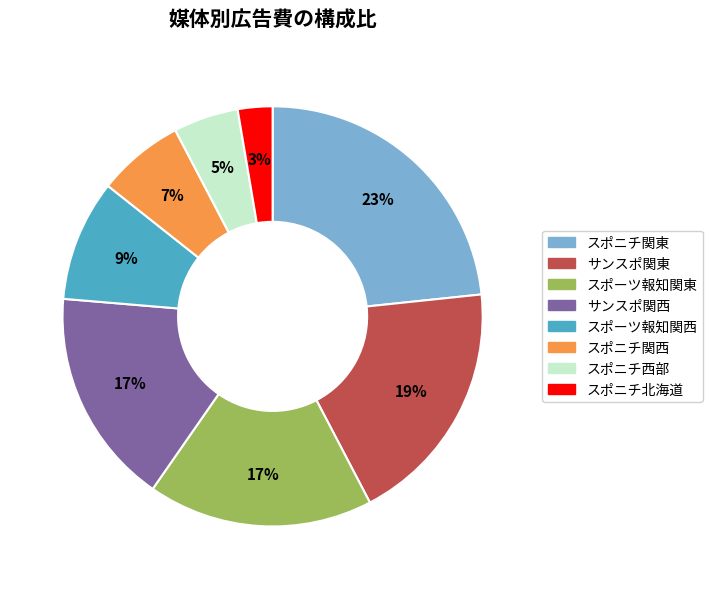

Is it true that サンスポ関東 is 19% of the pie?

True